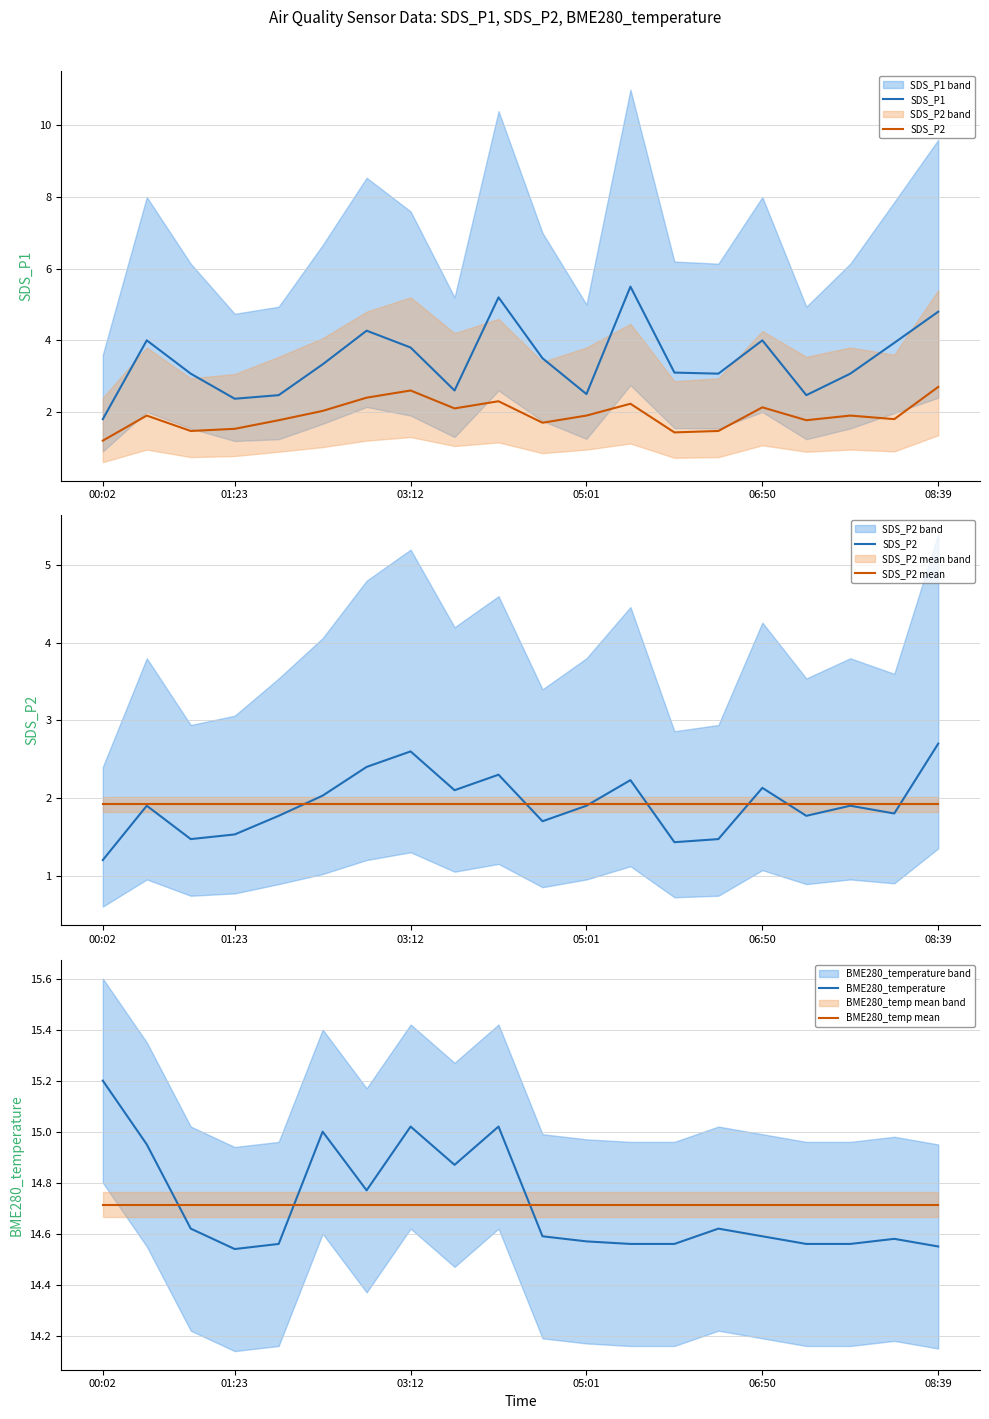

True or false: BME280_temp mean has more than 0 points higher than both neighbors.

False